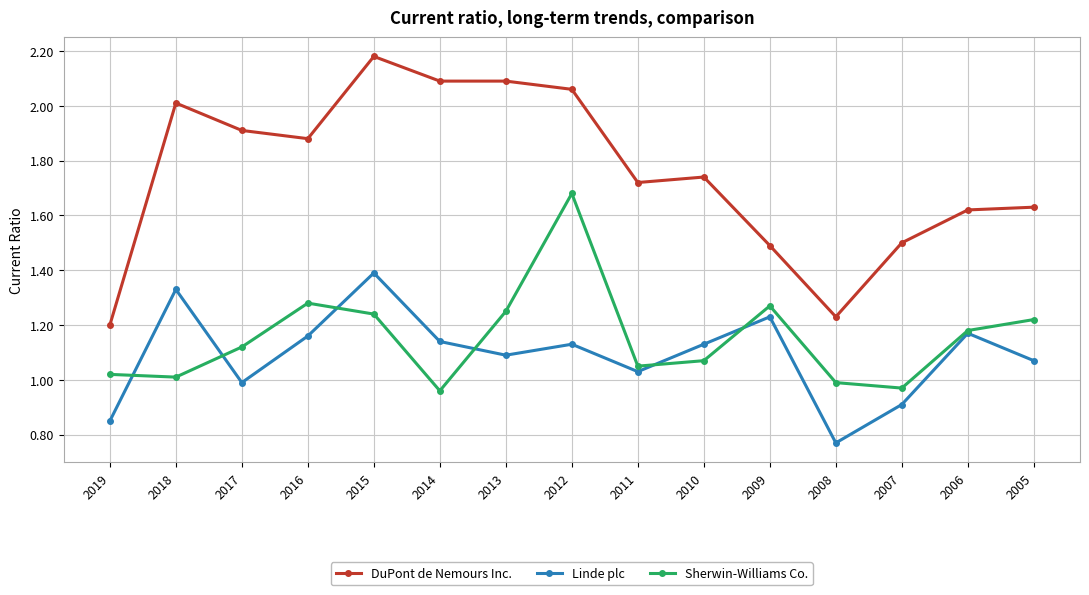

What is the spread (max minus min) of values at 2007?

0.6